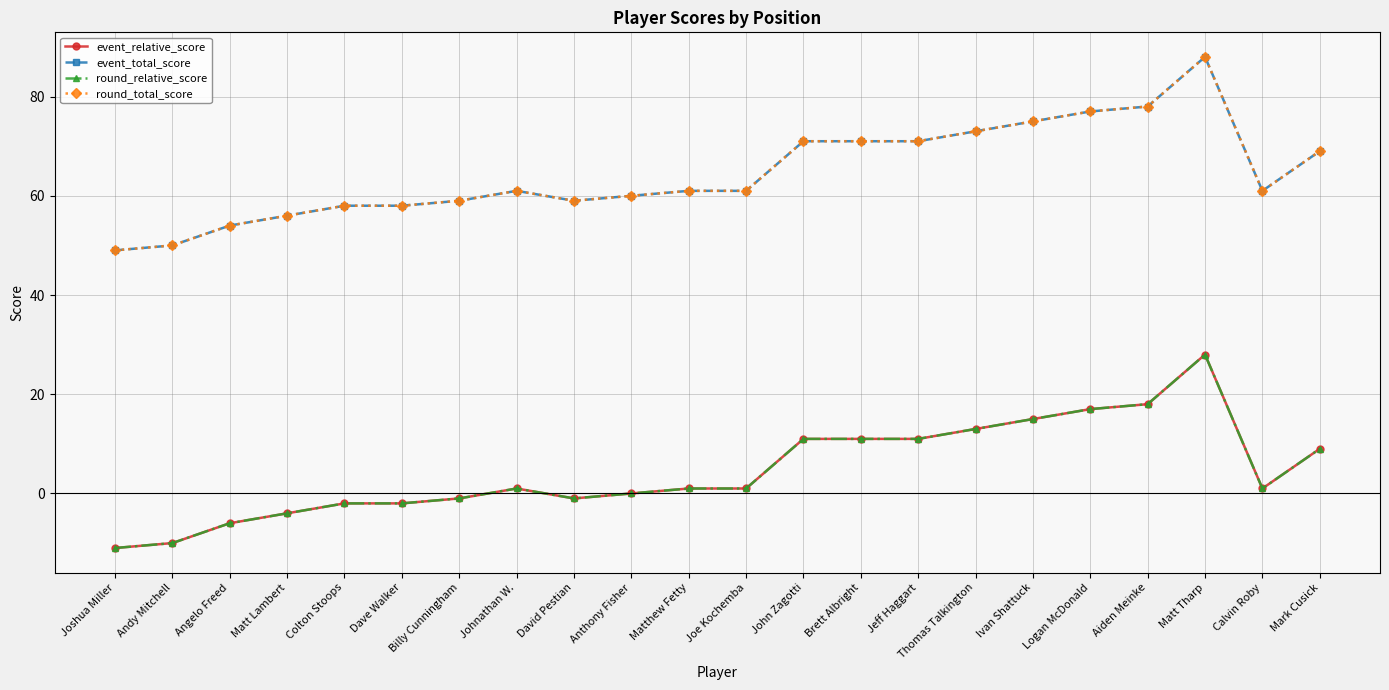

Does the chart have visible grid lines?

Yes